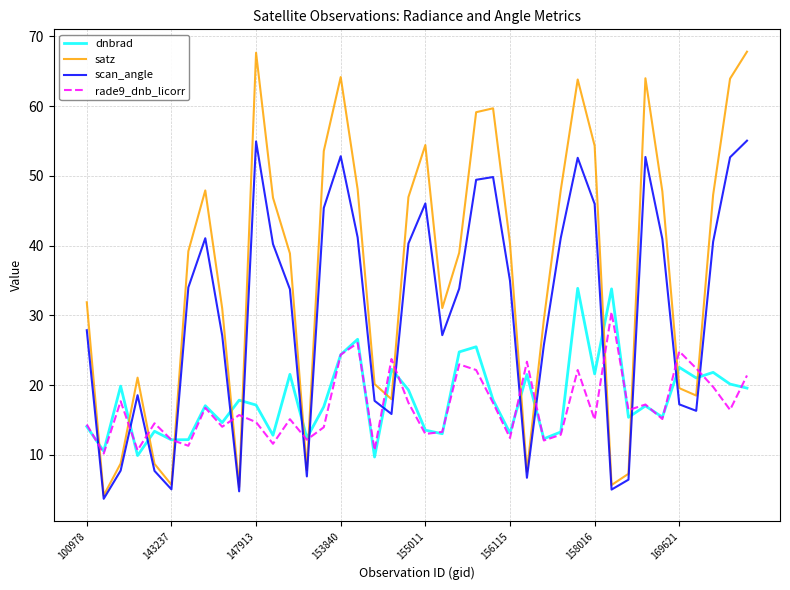

What is the minimum value shown in the chart?

3.7